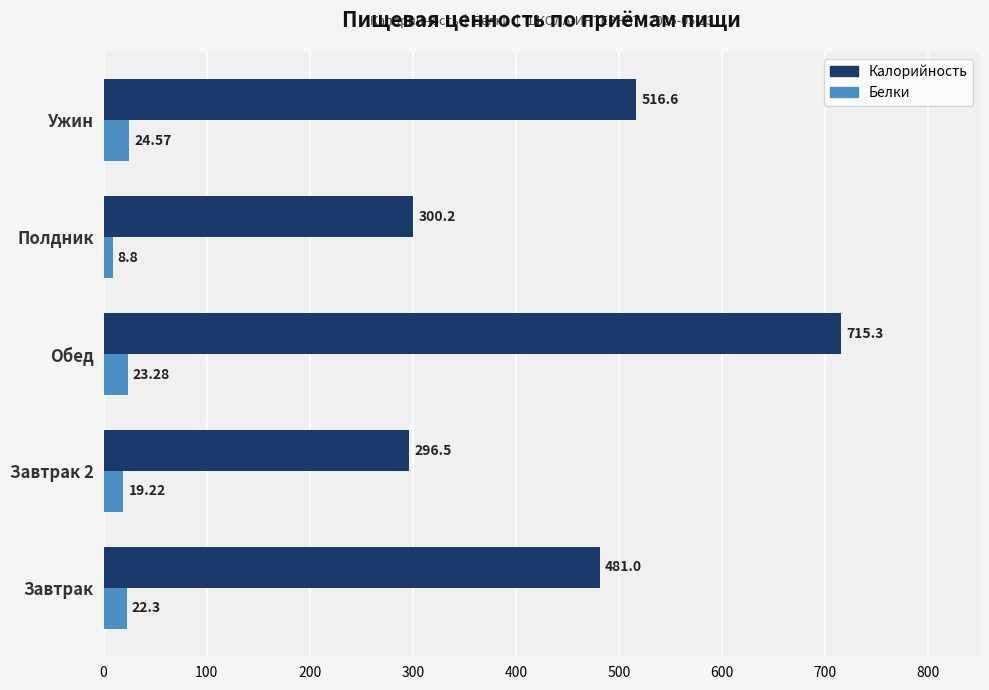

List the series in order of their peak value, lowest first.

Белки, Калорийность